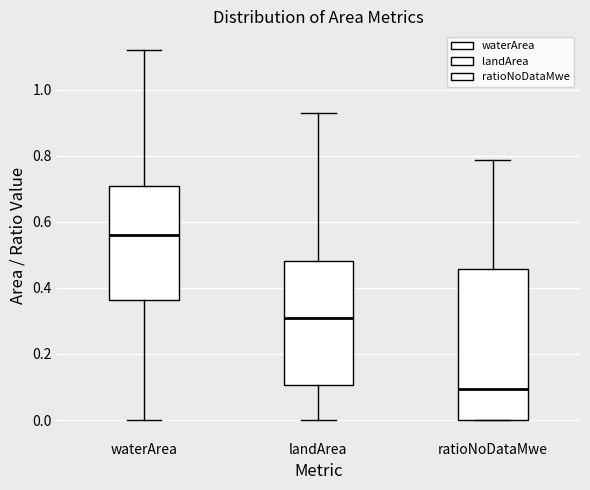

Reading left to right, read every box against the y-axis: the position of its median line, the range the box covers, and the ends of its whiskers. The values are not printed on the chart, so give them approximately, as read against the axis.

waterArea: median 0.56, box 0.36 to 0.70, whiskers 0.00 to 1.12
landArea: median 0.32, box 0.10 to 0.48, whiskers 0.00 to 0.94
ratioNoDataMwe: median 0.10, box 0.00 to 0.46, whiskers 0.00 to 0.78